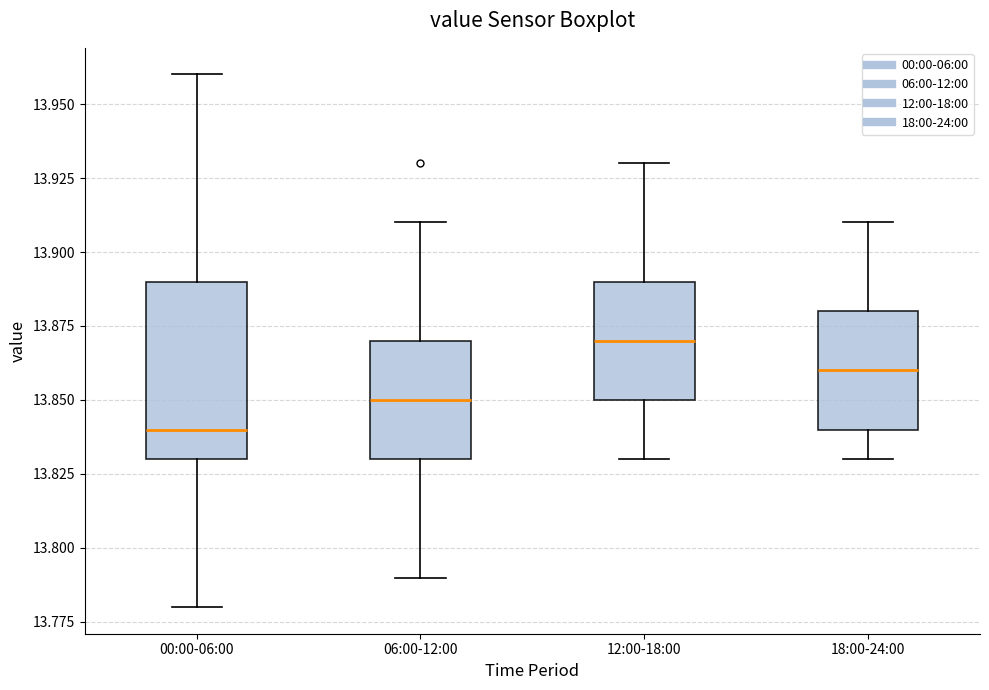

Which box has the highest median line?

12:00-18:00